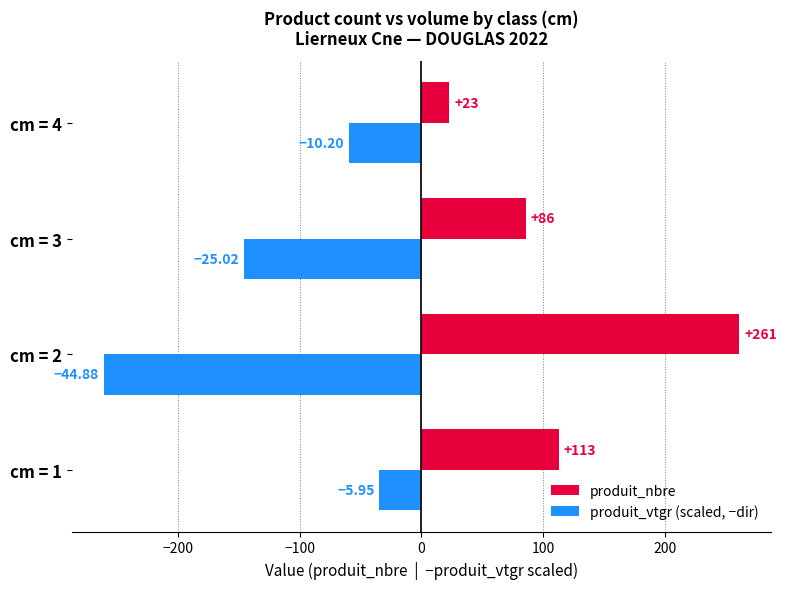

Which series has the widest spread of values?

produit_nbre